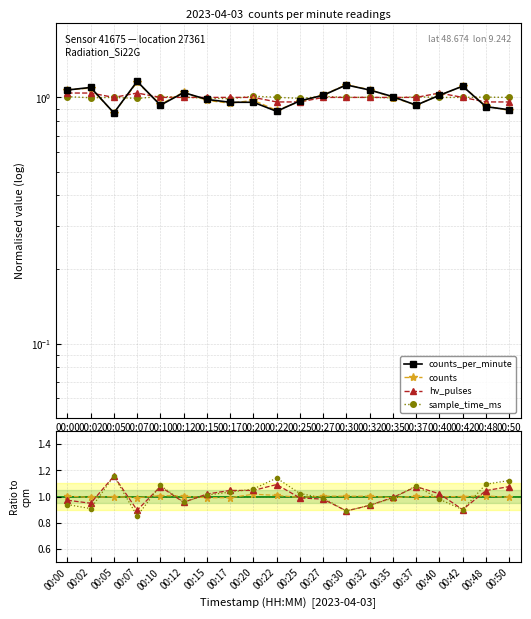

At 00:15, list the series in order from smallest to largest.

counts_per_minute, counts, sample_time_ms, hv_pulses